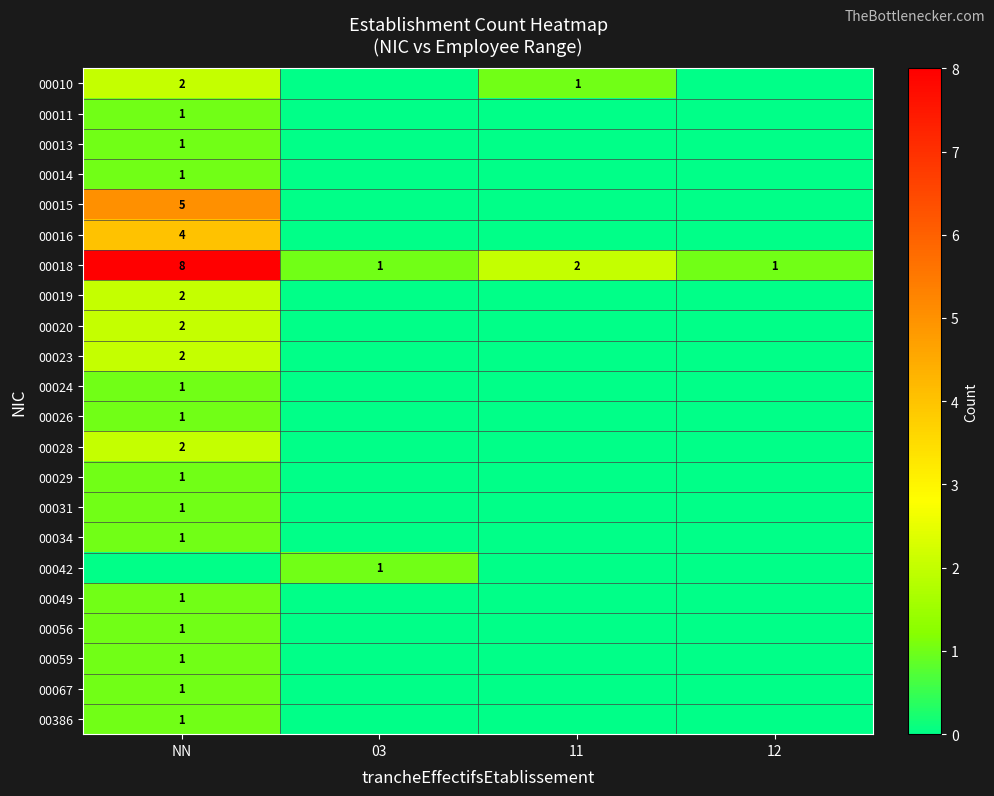

What is the difference between the highest and lowest values at 12?

1